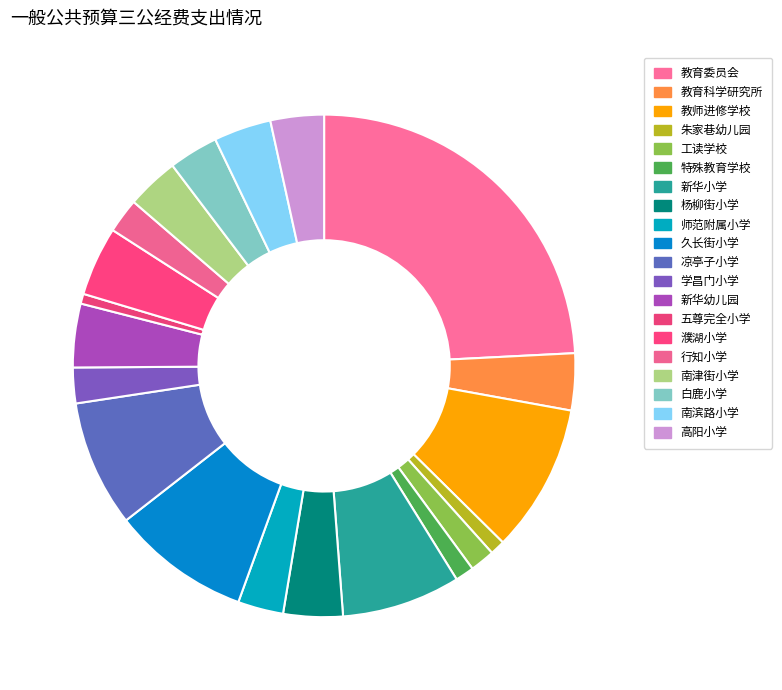

How many slices are in this pie chart?

20